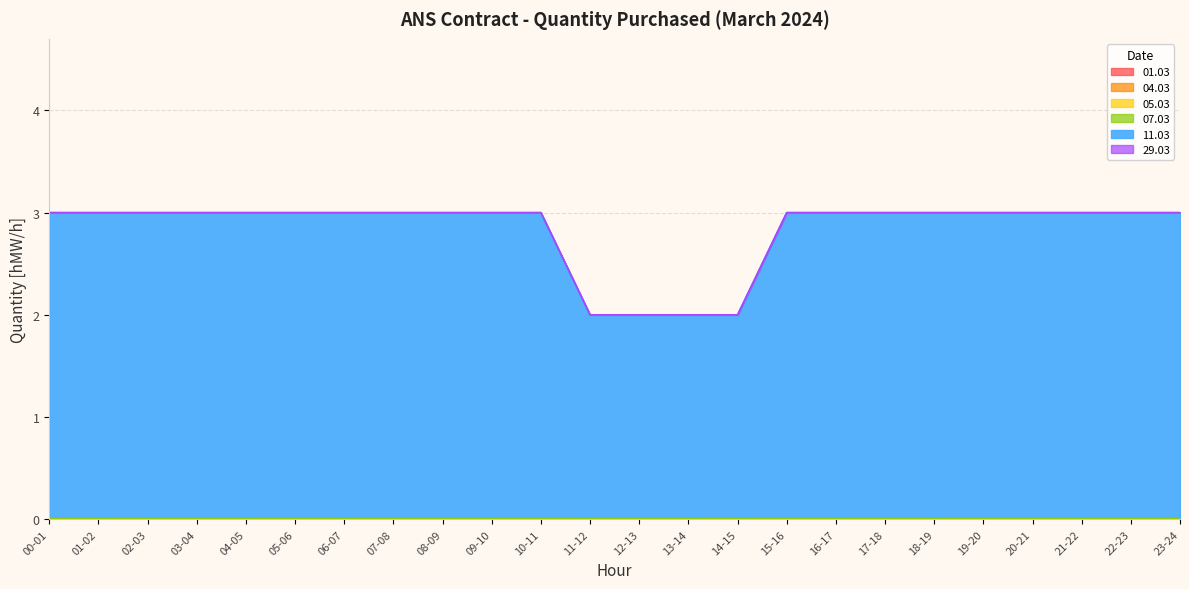

At which category is the sum across all series the highest?

00-01